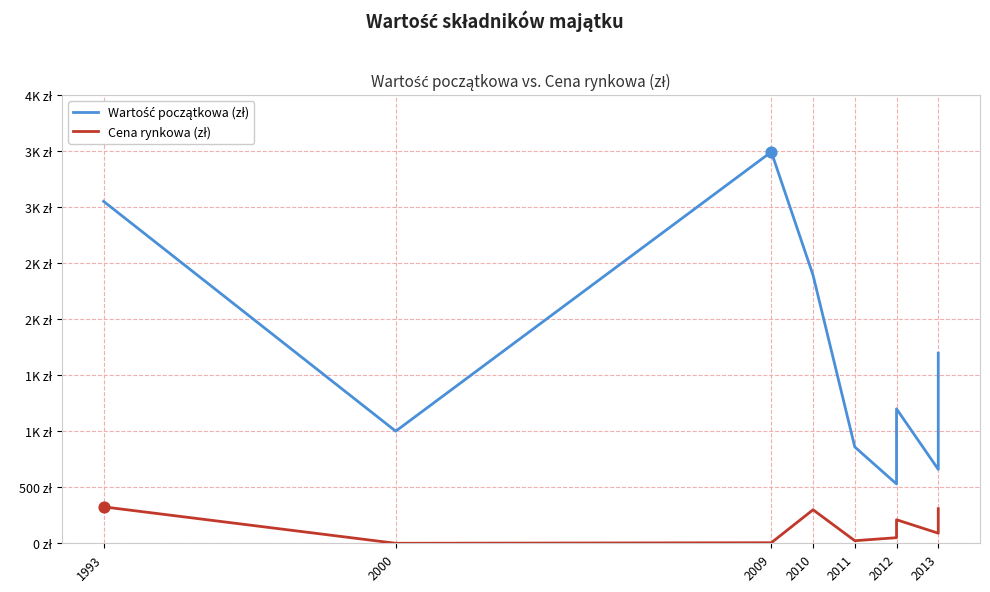

At which category is the sum across all series the highest?

2009